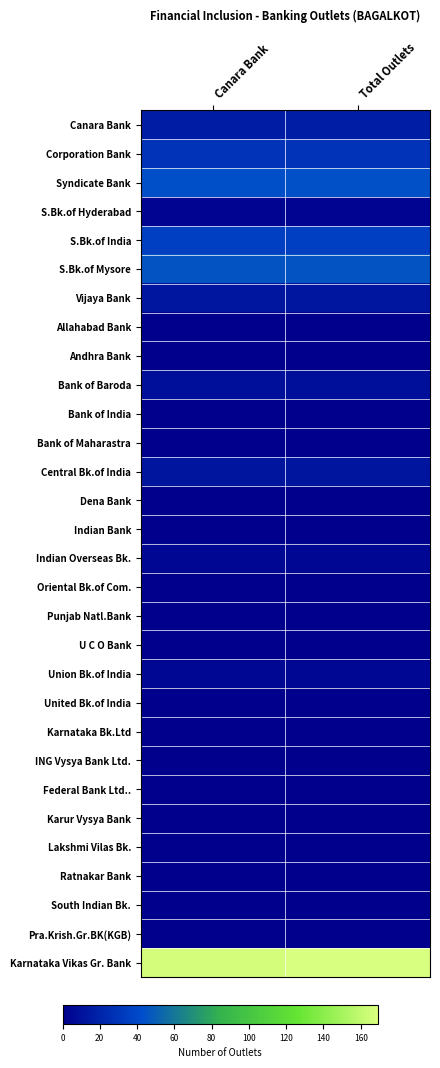

Which series has the widest spread of values?

Karnataka Vikas Gr. Bank